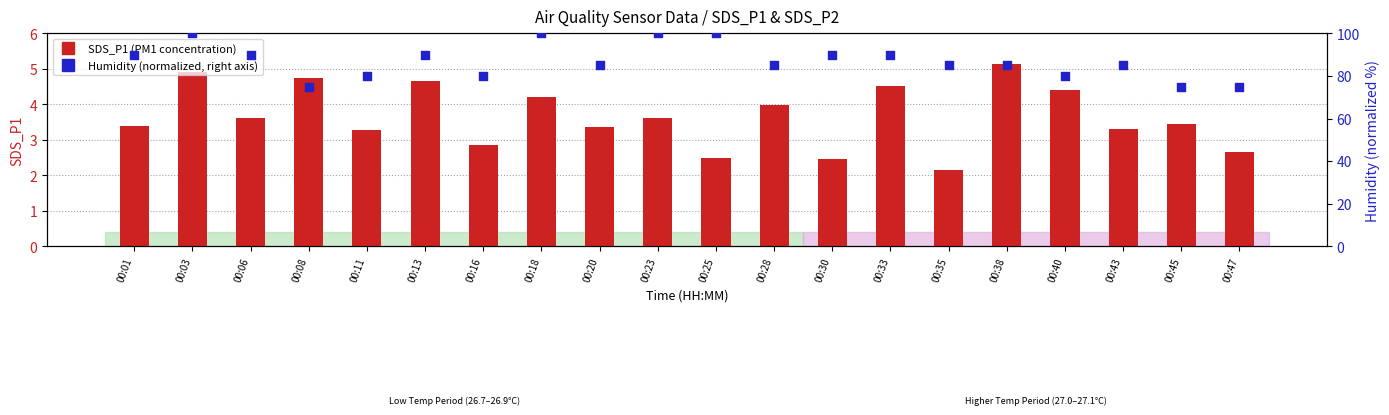

What are all the series names shown in the legend?

SDS_P1 (PM1), Humidity (normalized)